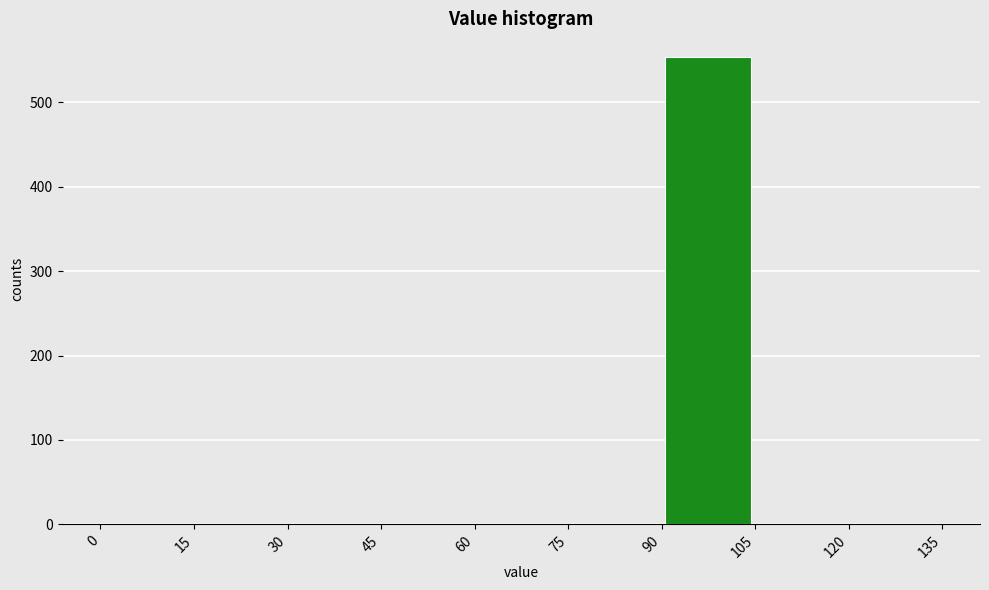

Reading left to right, list every bar in this chart as the range it spans on the x-axis followed by its height. The values are not printed on the chart, so give them approximately, as read against the axis.

0 to 15: 0
15 to 30: 0
30 to 45: 0
45 to 60: 0
60 to 75: 0
75 to 90: 0
90 to 105: 550
105 to 120: 0
120 to 135: 0